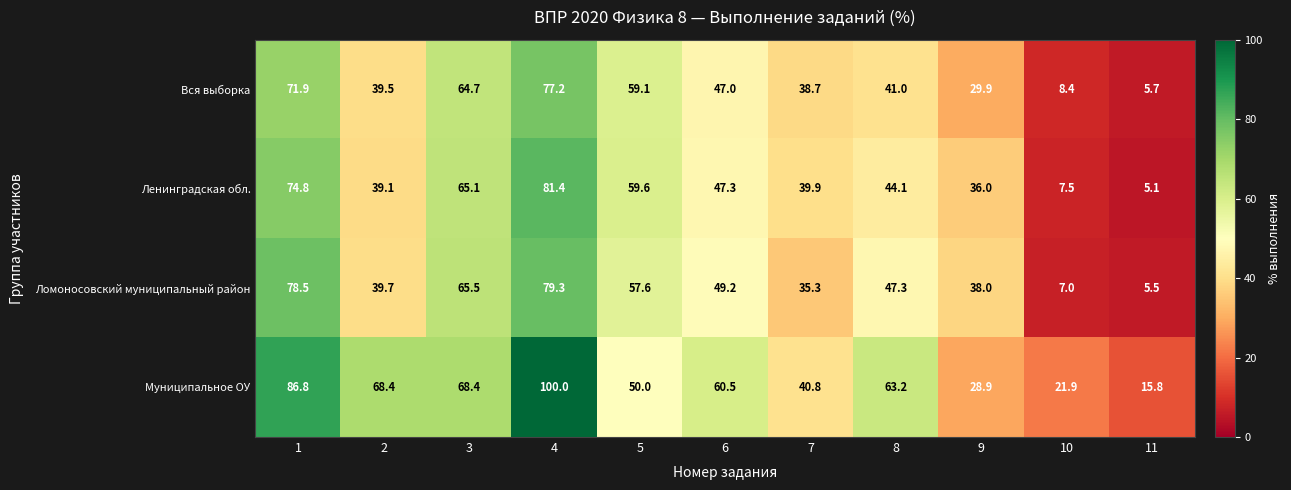

The Муниципальное ОУ series shows 40.1 at 3. True or false?

False